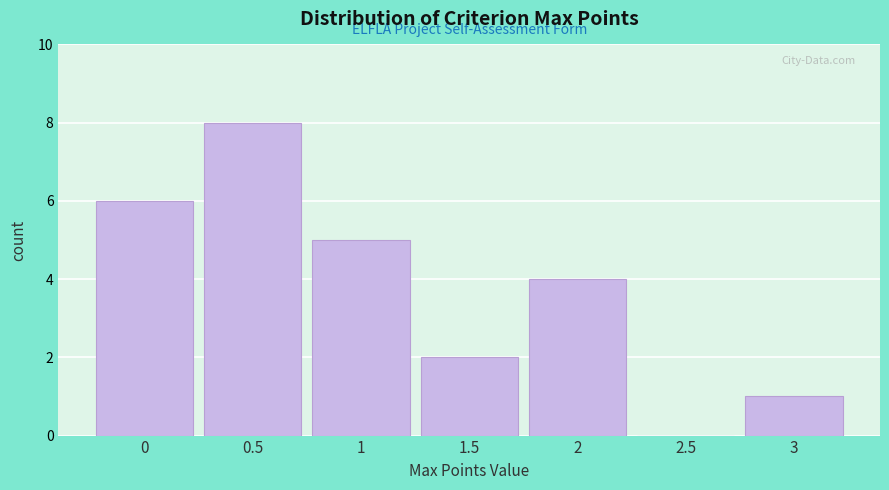

How tall is the bar that spans 2.75 to 3.25 on the x-axis? The values are not printed on the chart, so give them approximately, as read against the axis.

1